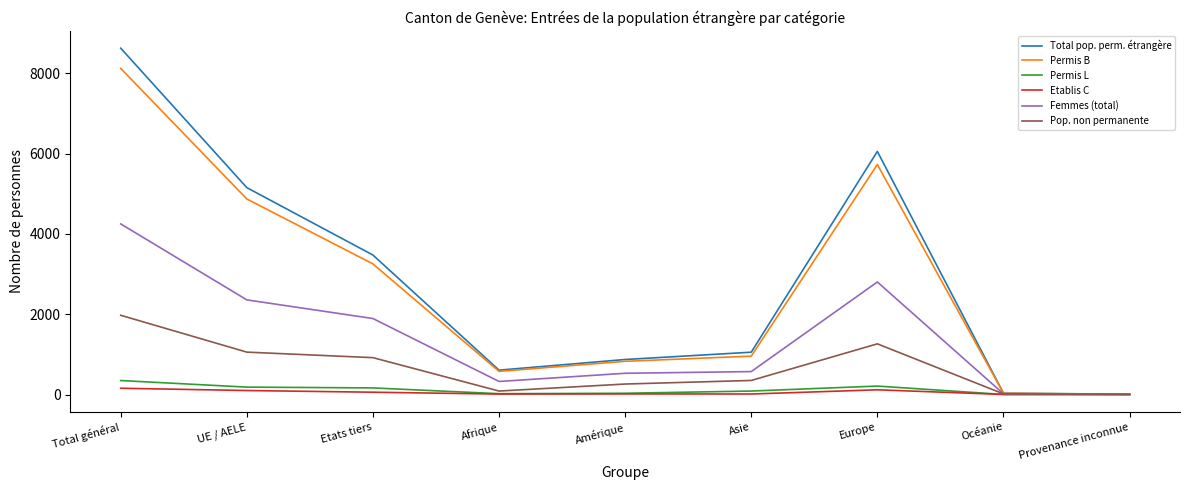

Which series has the largest total across all categories?

Total pop. perm. étrangère